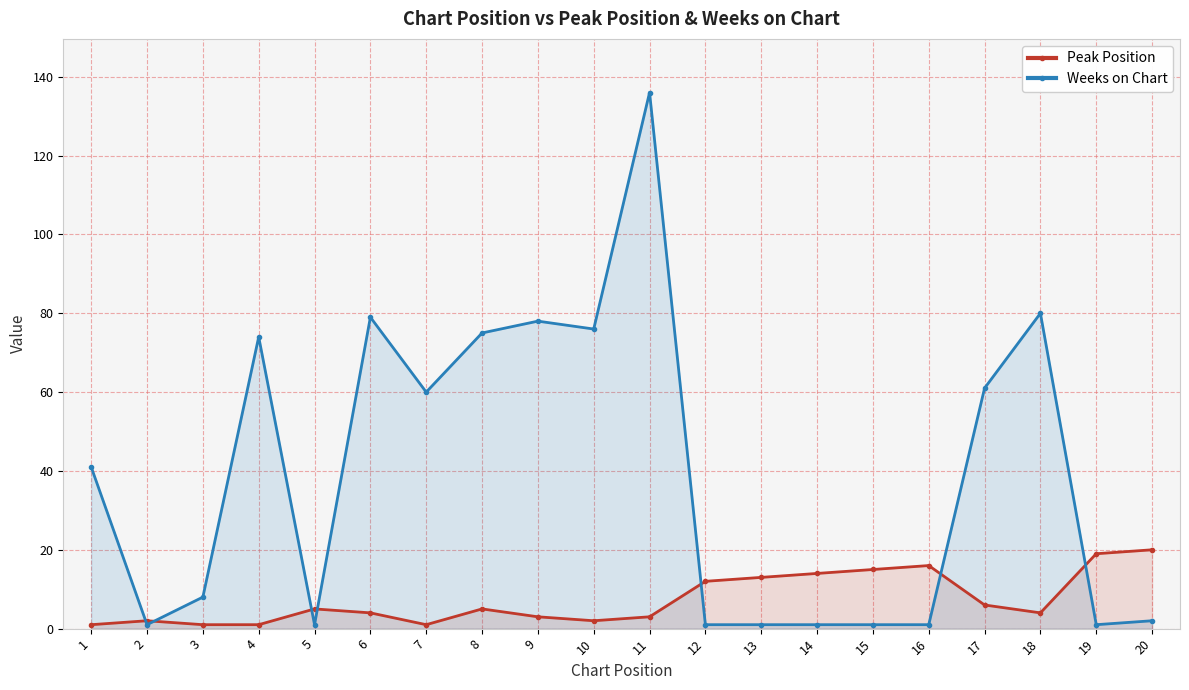

Reading left to right, list all the values displayed in this chart.

Peak Position: 1	2	1	1	5	4	1	5	3	2	3	12	13	14	15	16	6	4	19	20
Weeks on Chart: 41	1	8	74	1	79	60	75	78	76	136	1	1	1	1	1	61	80	1	2